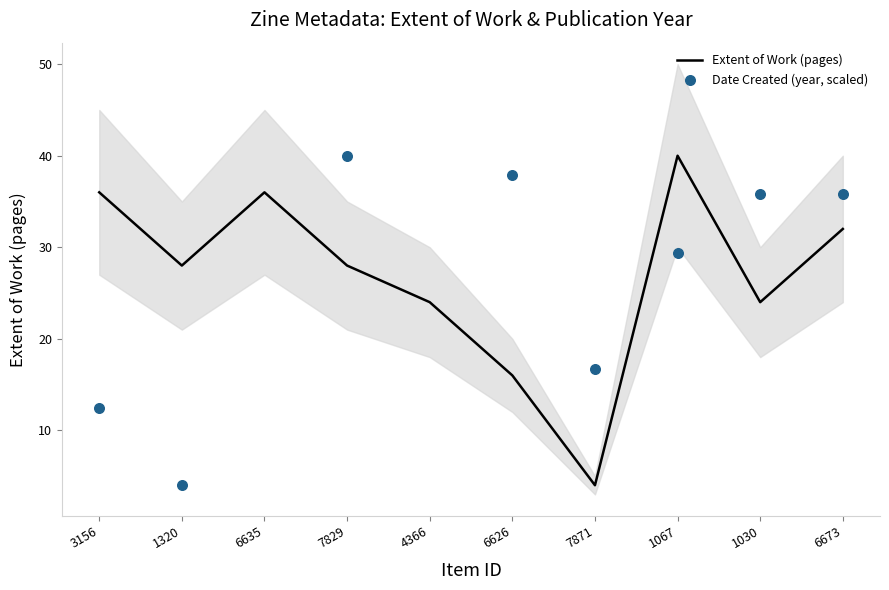

What is the change in value from 1320 to 1067?

+12